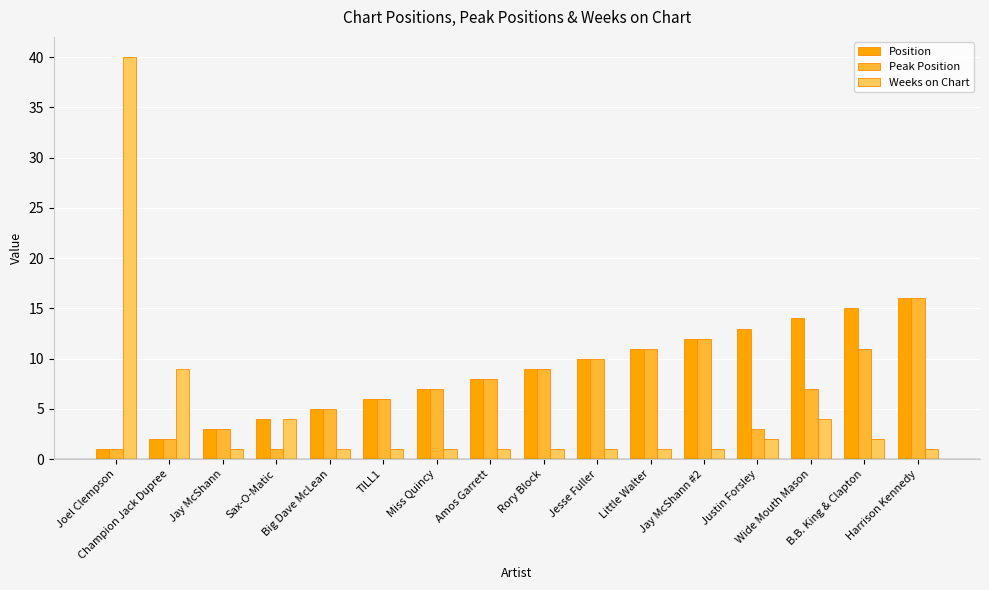

Is it true that Peak Position equals 7 at Big Dave McLean?

False